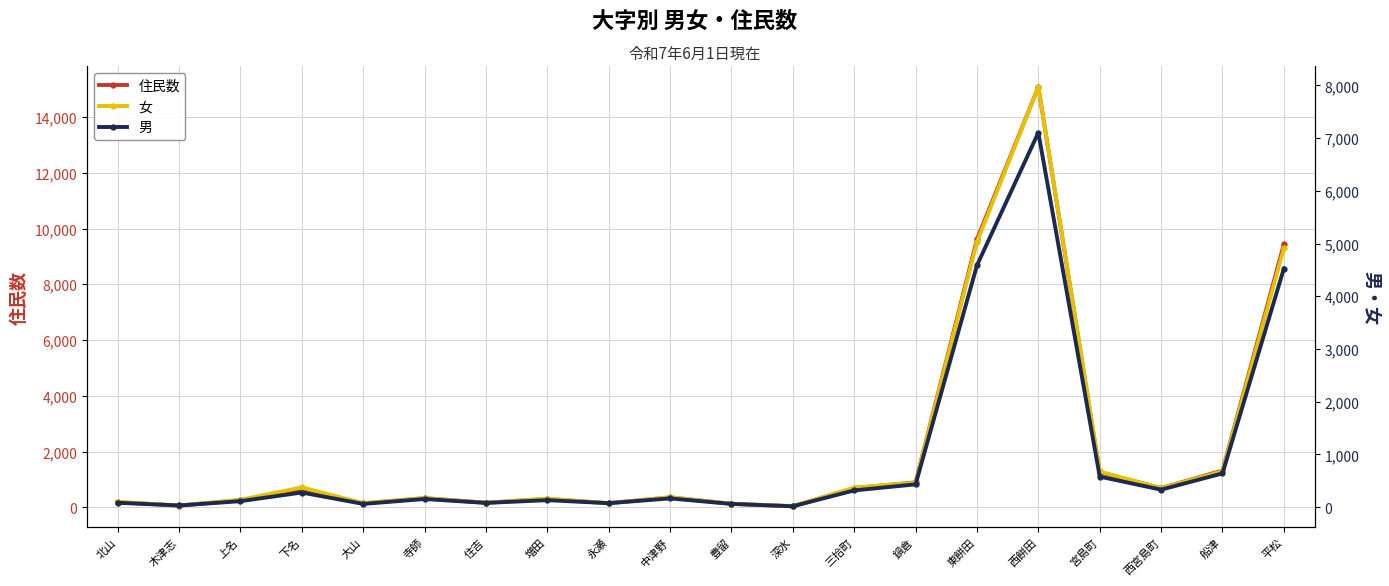

True or false: 女 has a value of 190 at 上名.

False